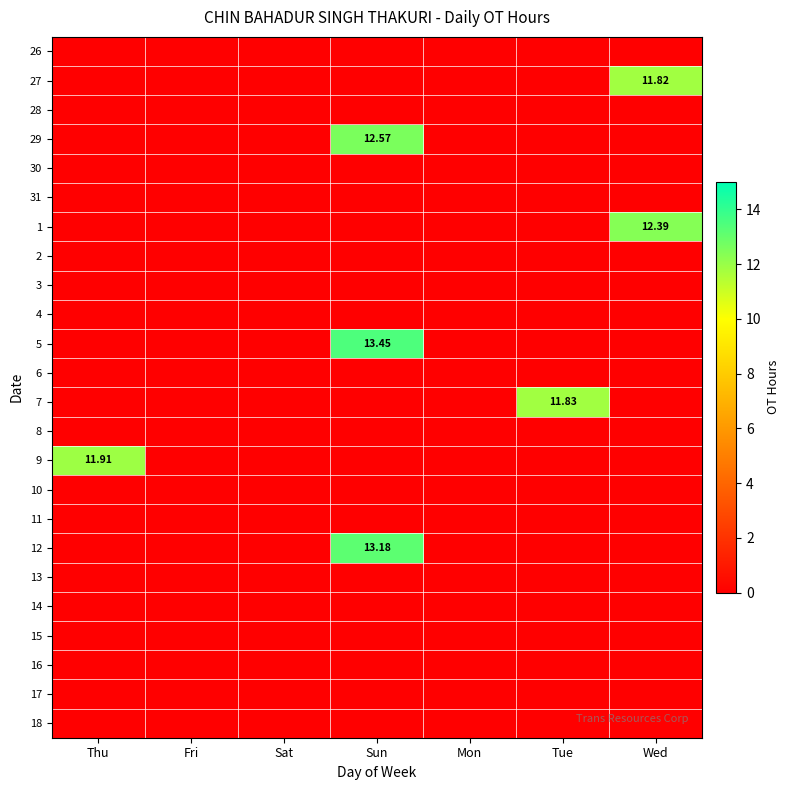

The value of 11 at Thu is 0.0. True or false?

True